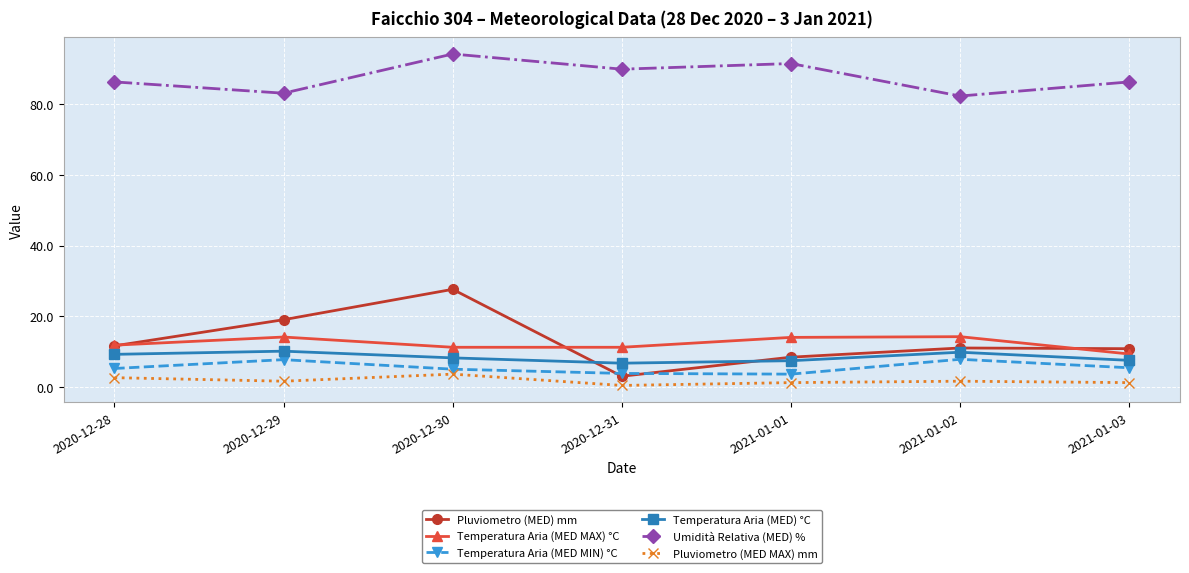

How many values in the Temperatura Aria (MED) °C series exceed 8?

4